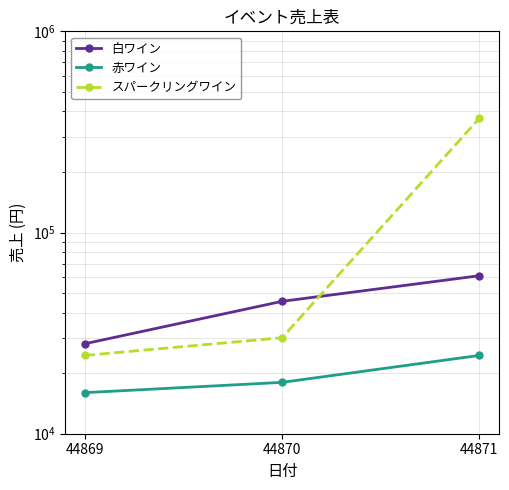

What is the value of the スパークリングワイン point at the 3rd from the left?

370000